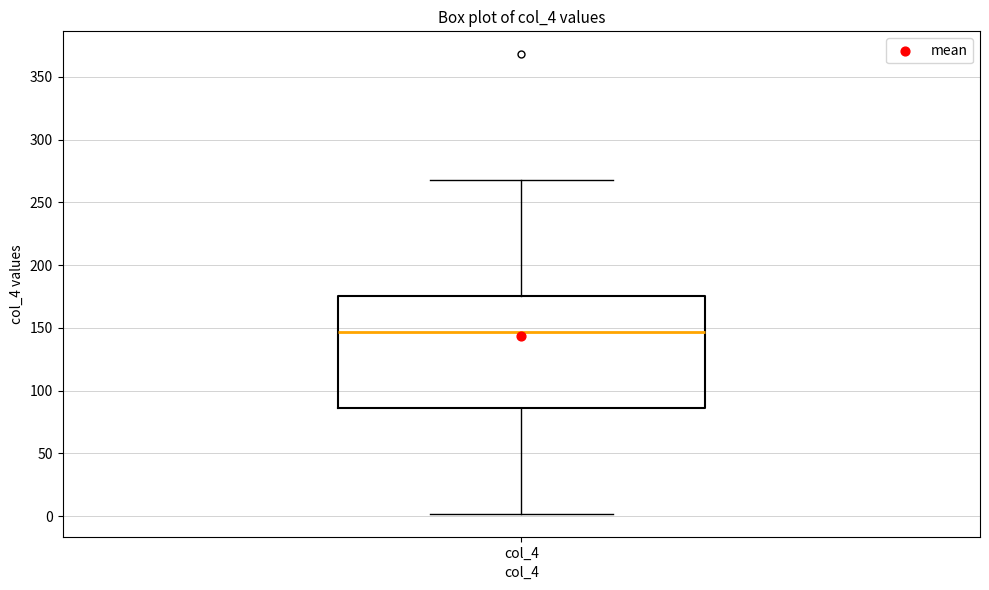

Read this box plot against the y-axis: the position of the median line, the range covered by the box, and the ends of both whiskers. The values are not printed on the chart, so give them approximately, as read against the axis.

median 145, box 85 to 175, whiskers 0 to 270